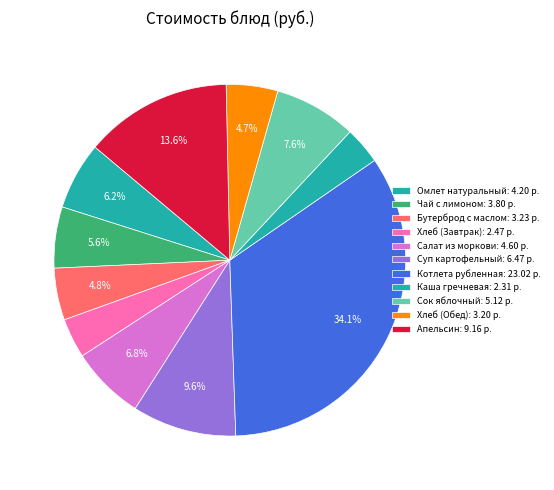

Is it true that Бутерброд с маслом is 5% of the pie?

True